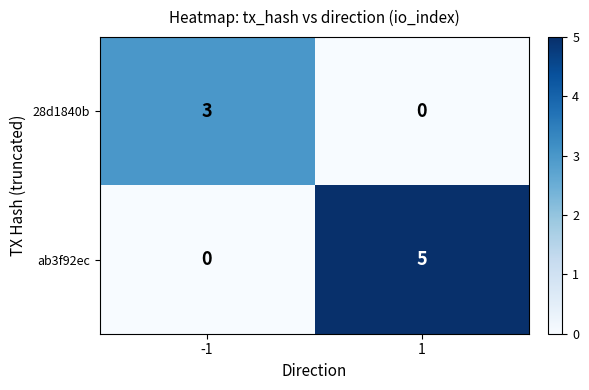

Rank the series by their average value, from lowest to highest.

28d1840b, ab3f92ec